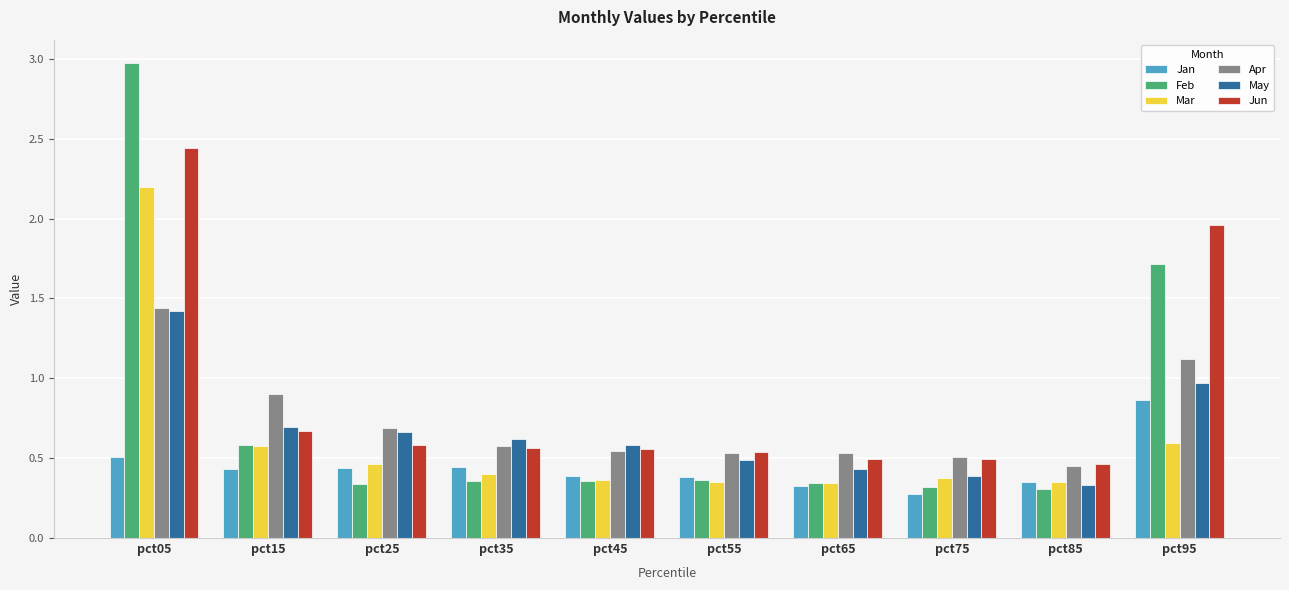

How many bars are there in total?

60